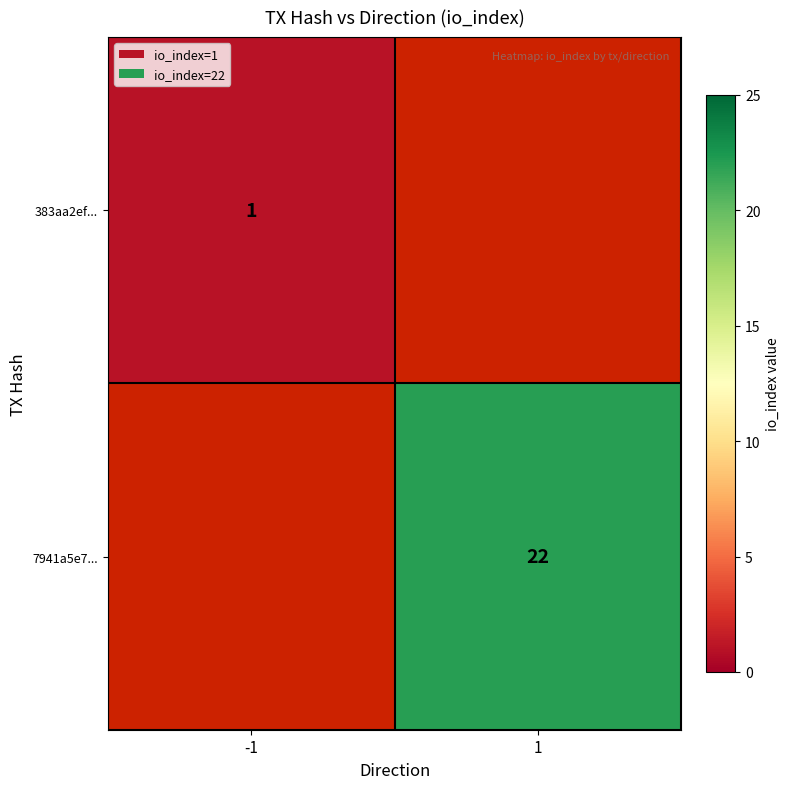

Is the value of 383aa2ef... at -1 greater than the value of 7941a5e7... at 1?

No